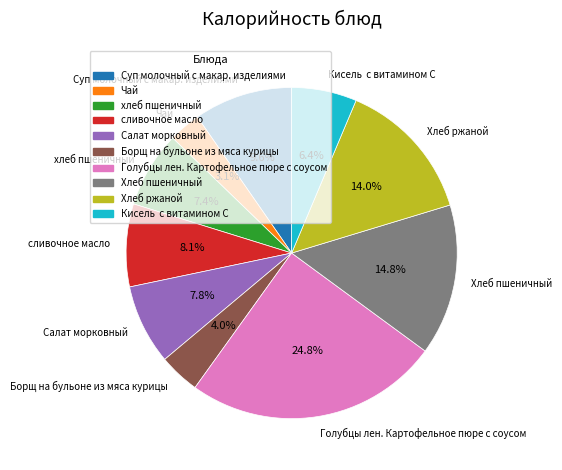

Which slice is the smallest?

Чай